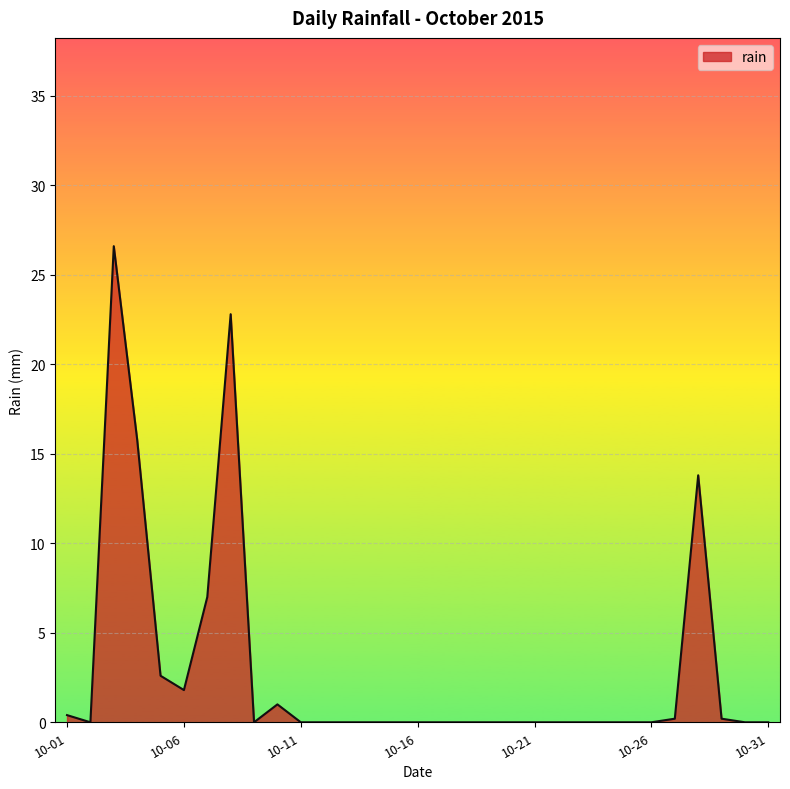

What is the greatest value displayed?

26.6